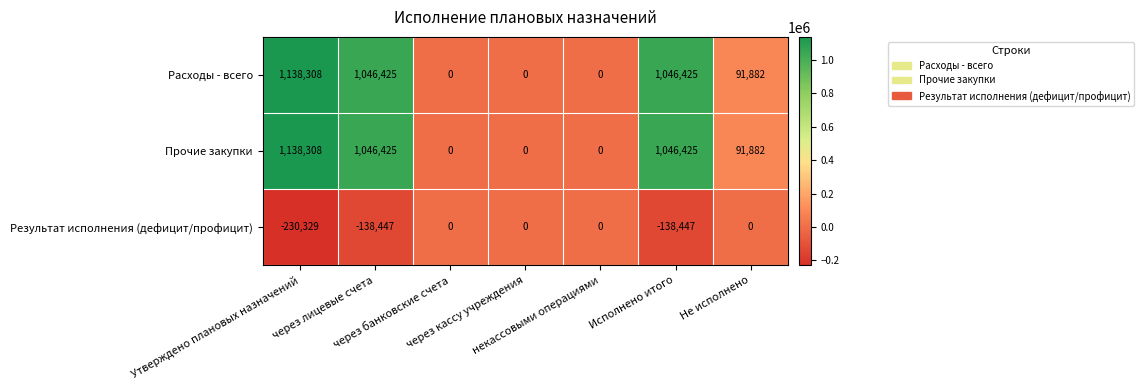

How many Результат исполнения (дефицит/профицит) values are between -138447 and 0?

6